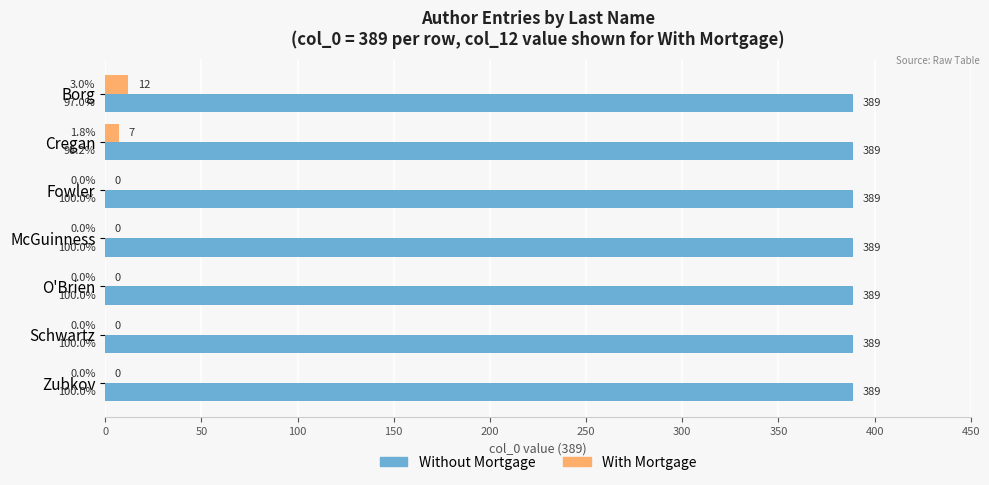

Between Cregan and McGuinness, which series saw the biggest shift?

With Mortgage